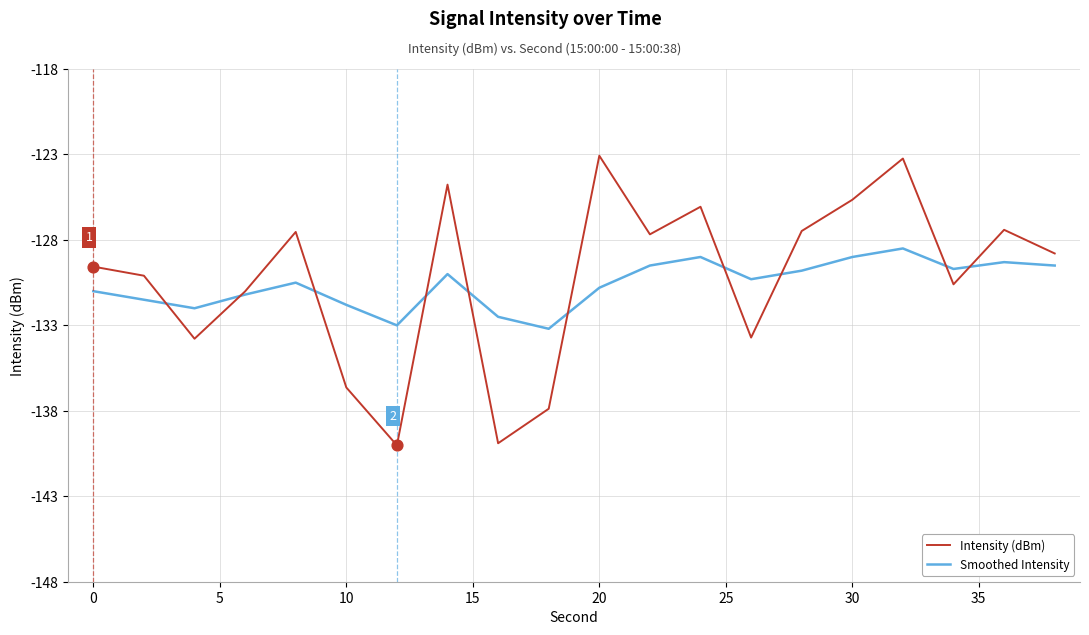

List the series in order of their peak value, lowest first.

Smoothed Intensity, Intensity (dBm)